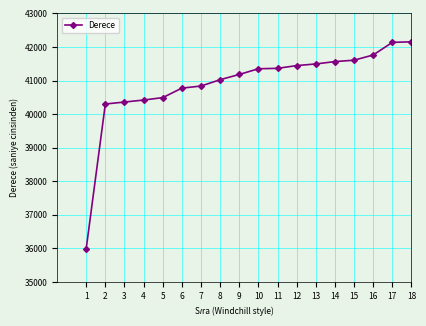

What is the average value?

40903